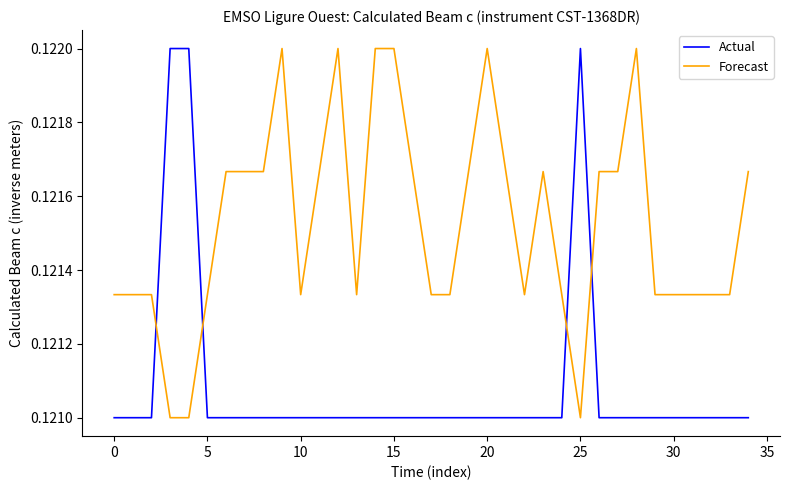

How many intersections are there between Actual and Forecast?

4